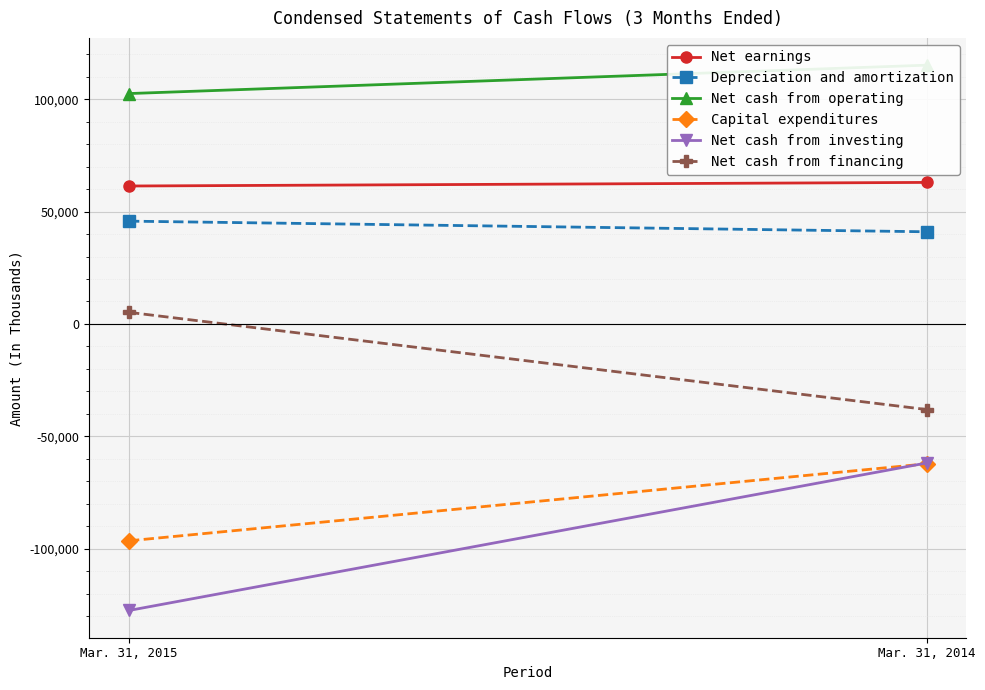

Which series has the largest total across all categories?

Net cash from operating